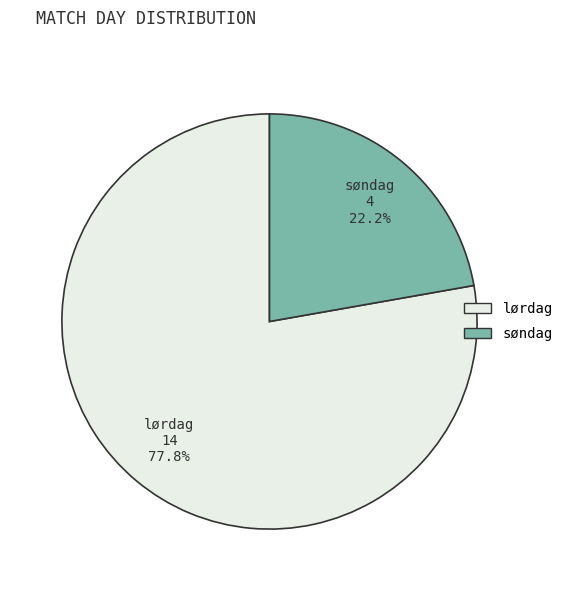

What percentage do søndag and lørdag together represent?

100.0%